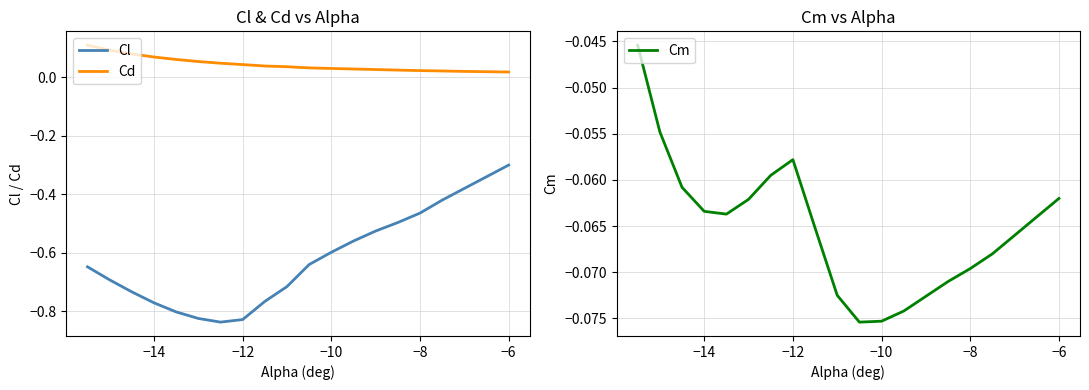

True or false: Cl has a value of -1.1 at −14.

False